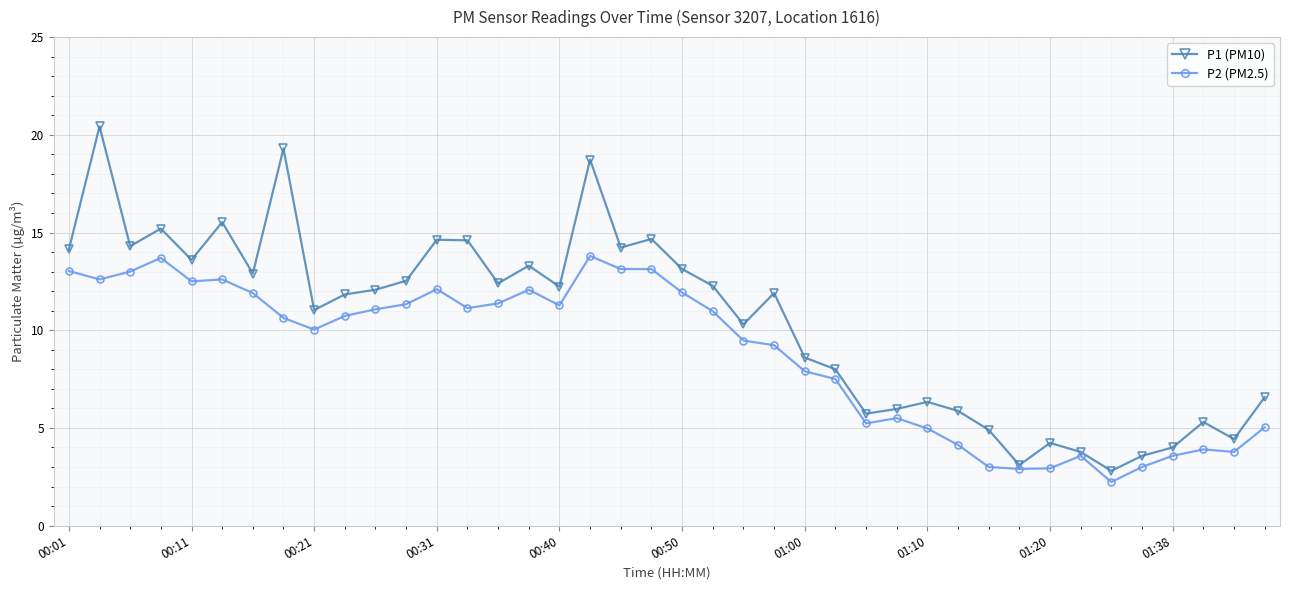

What is the smallest value displayed?

2.2